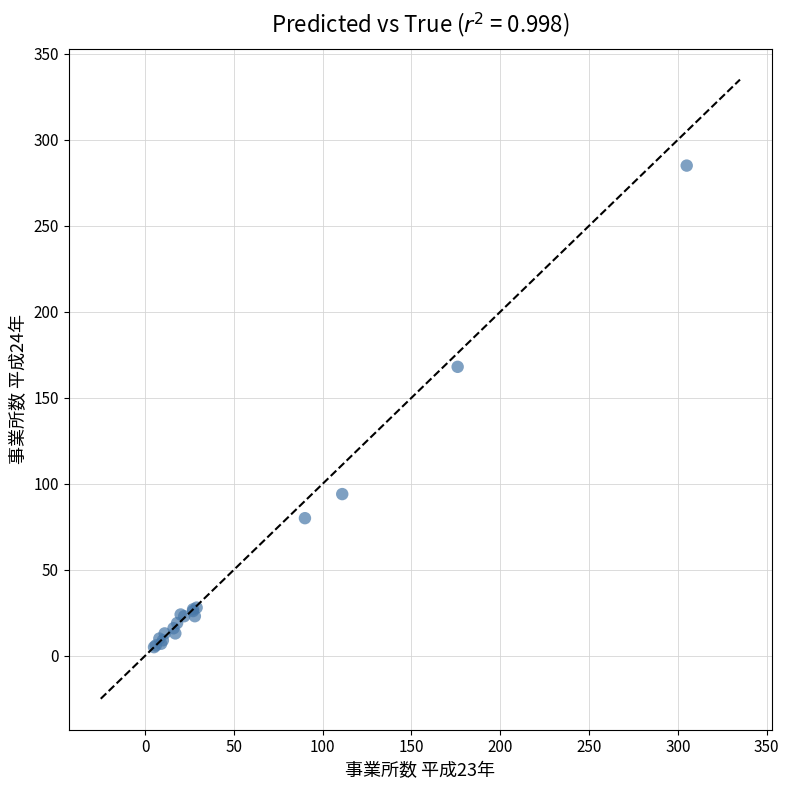

What Y value in the scatter plot is closest to 145?

168